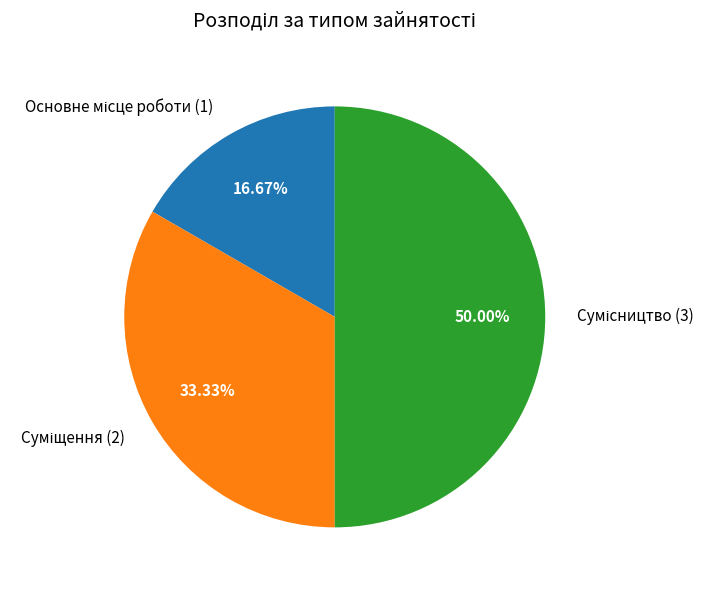

To the nearest percent, what is the average slice percentage?

33%